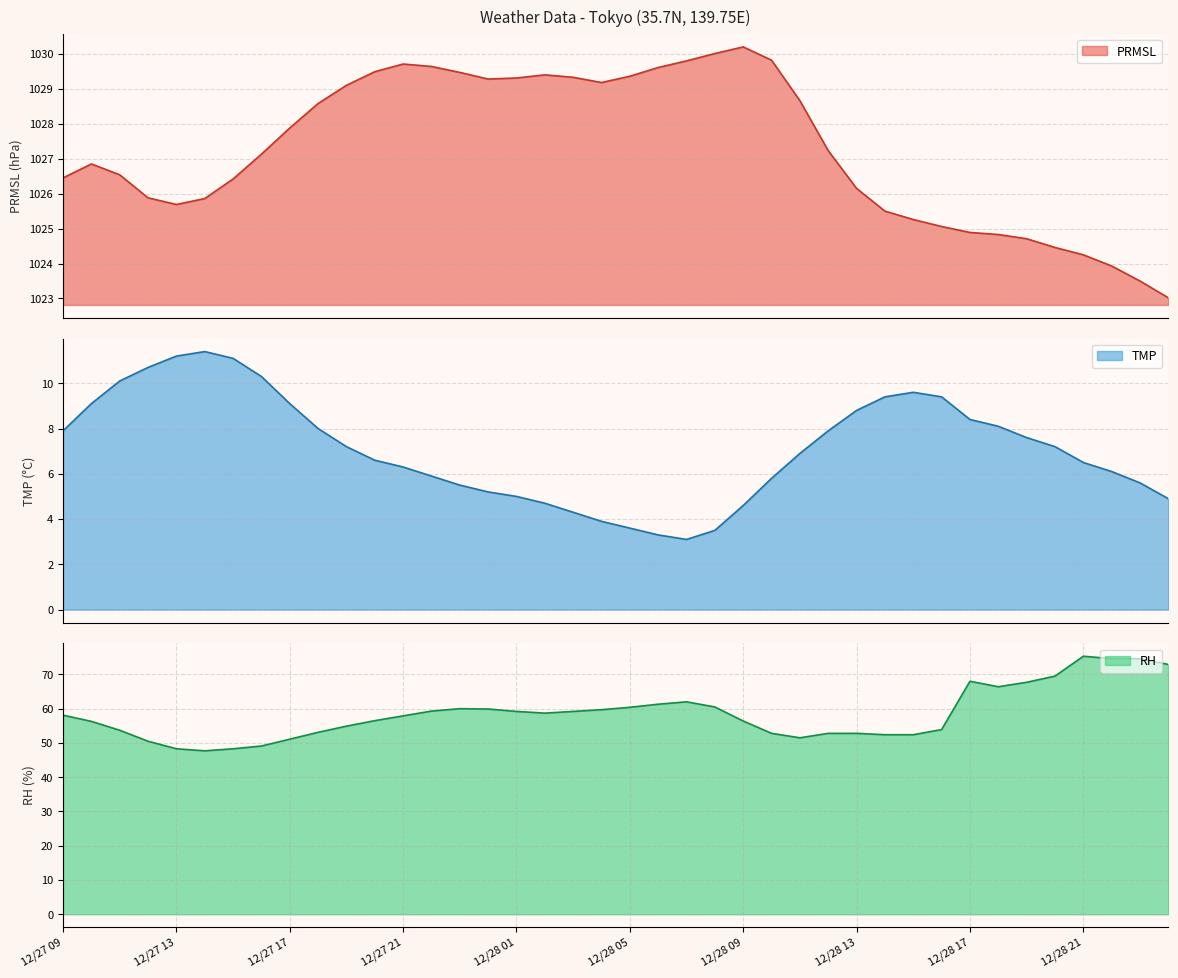

At which label is RH closest to 61?

12/28 06